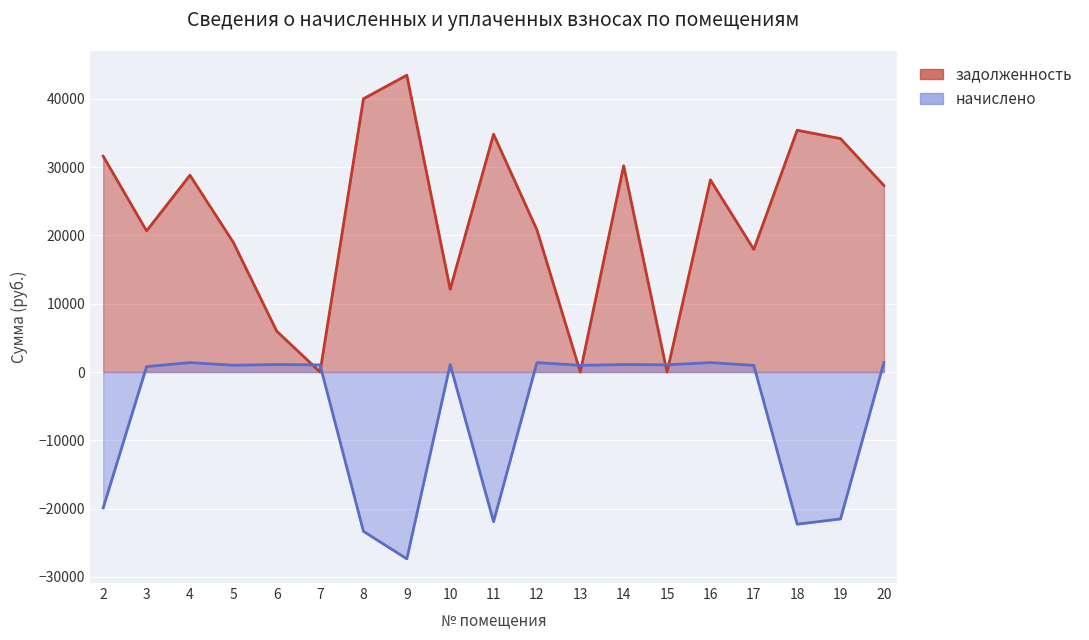

True or false: задолженность has a value of 28810.9 at 4.

True